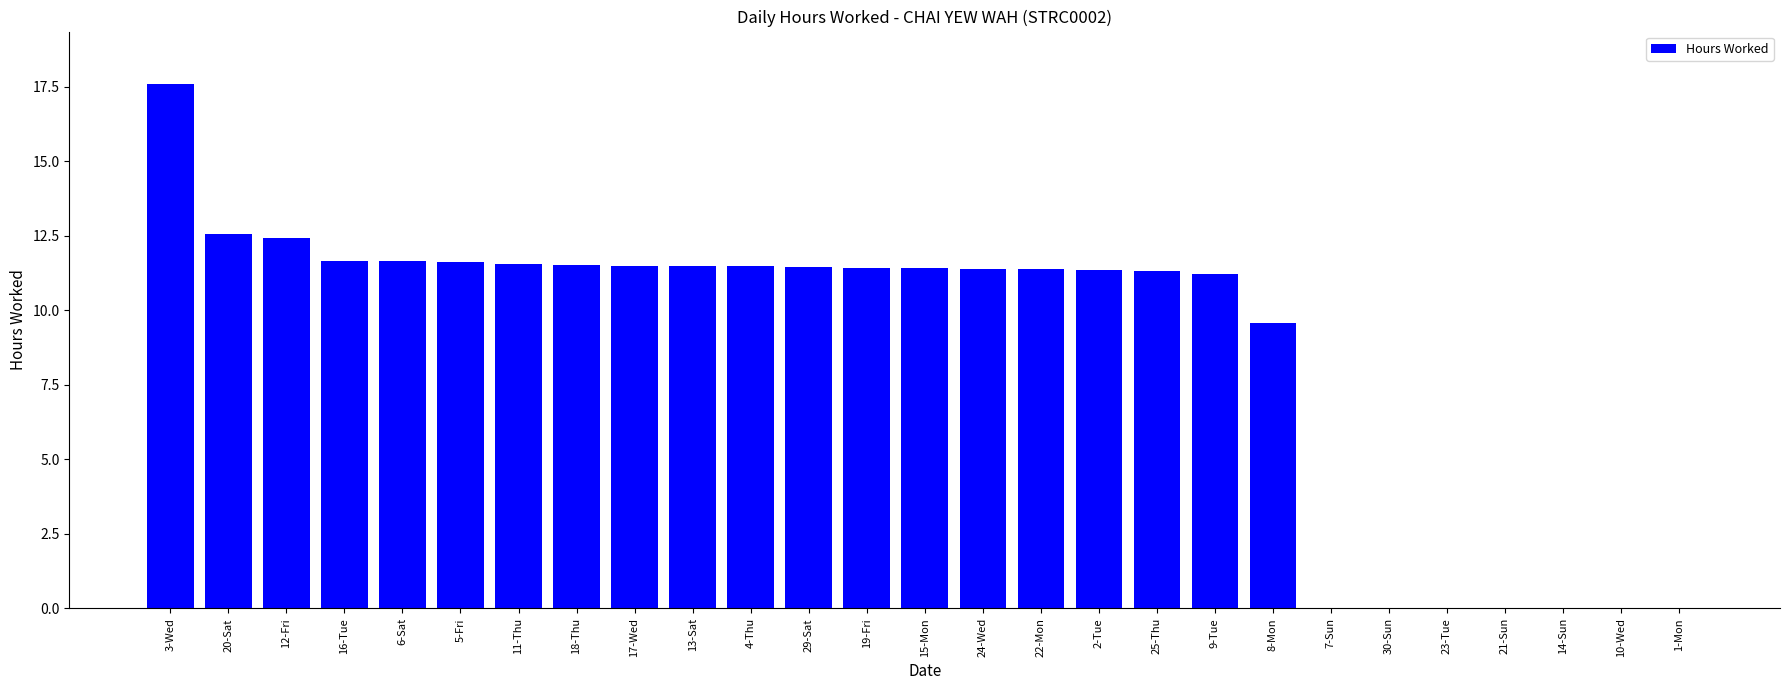

What is the change in value from 6-Sat to 9-Tue?

-0.4